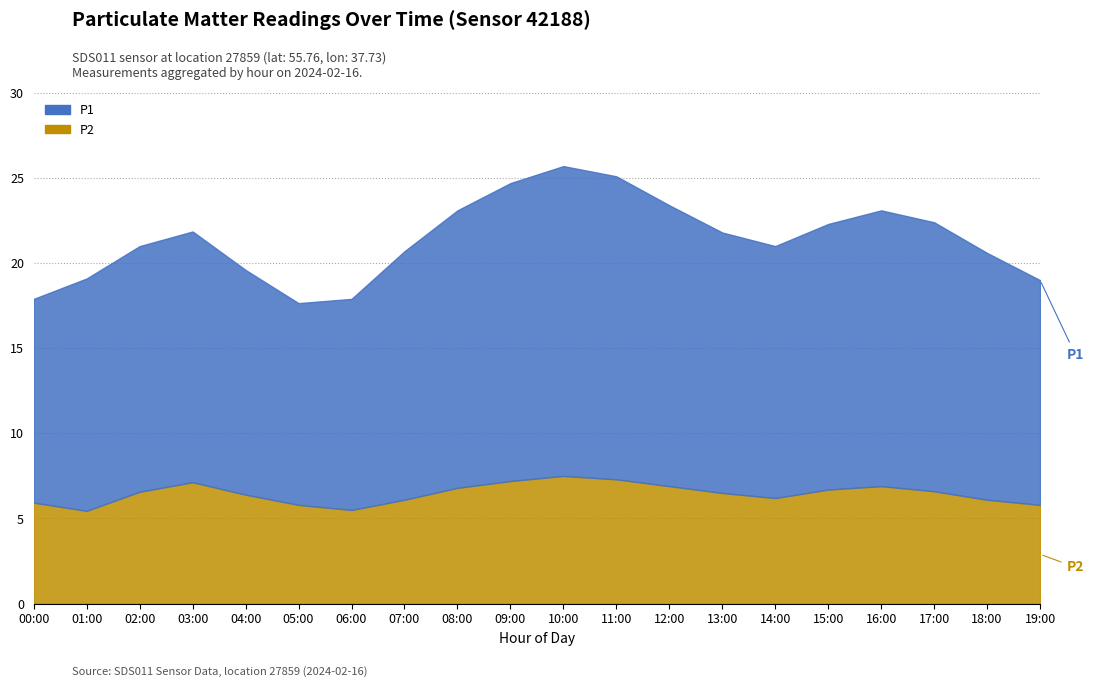

Rank the series by their maximum value, from lowest to highest.

P2, P1